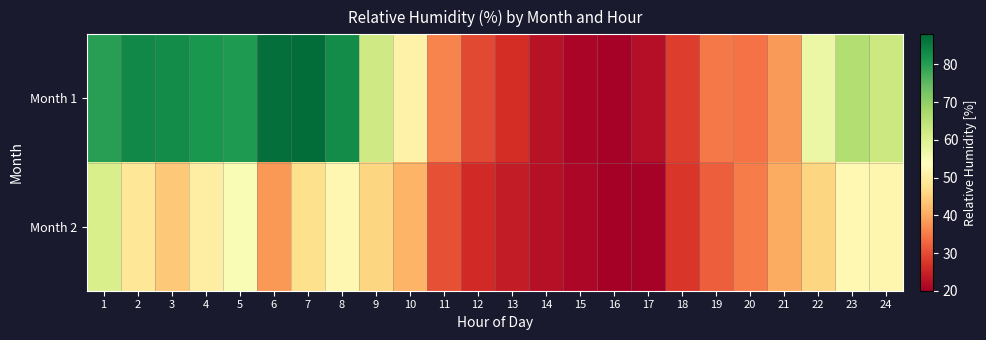

At which category does the chart reach its minimum across all series?

16